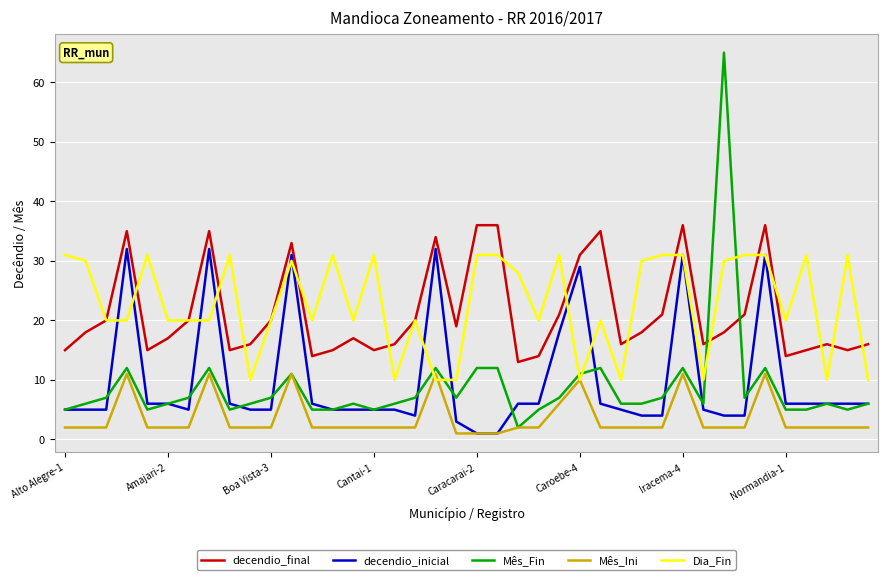

Which series has the largest range (max minus min)?

Mês_Fin